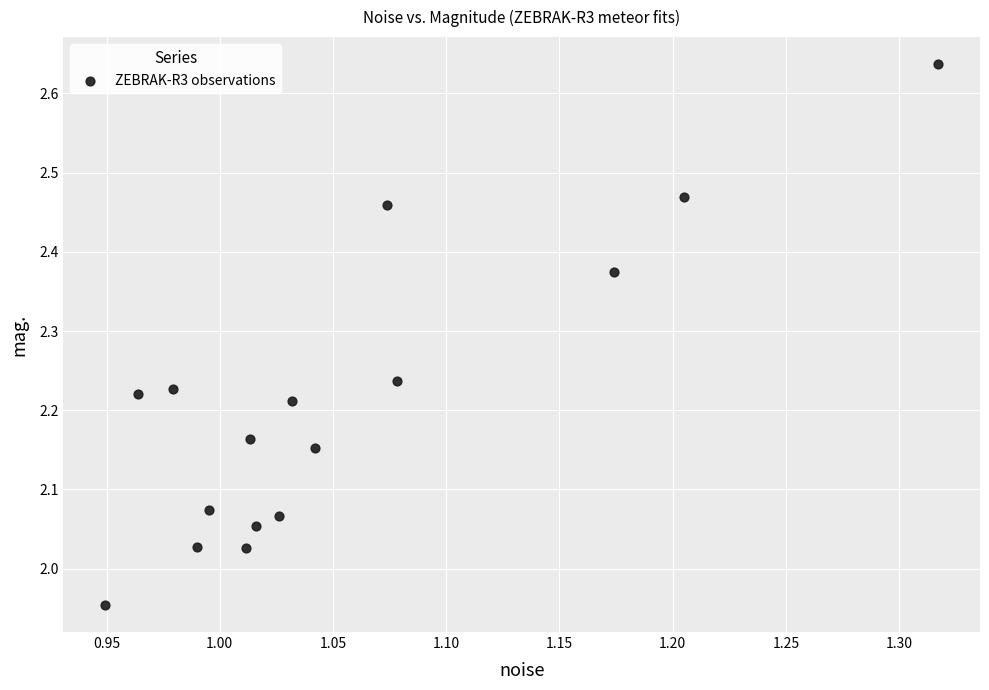

What is the range of X values (max minus min)?

0.4